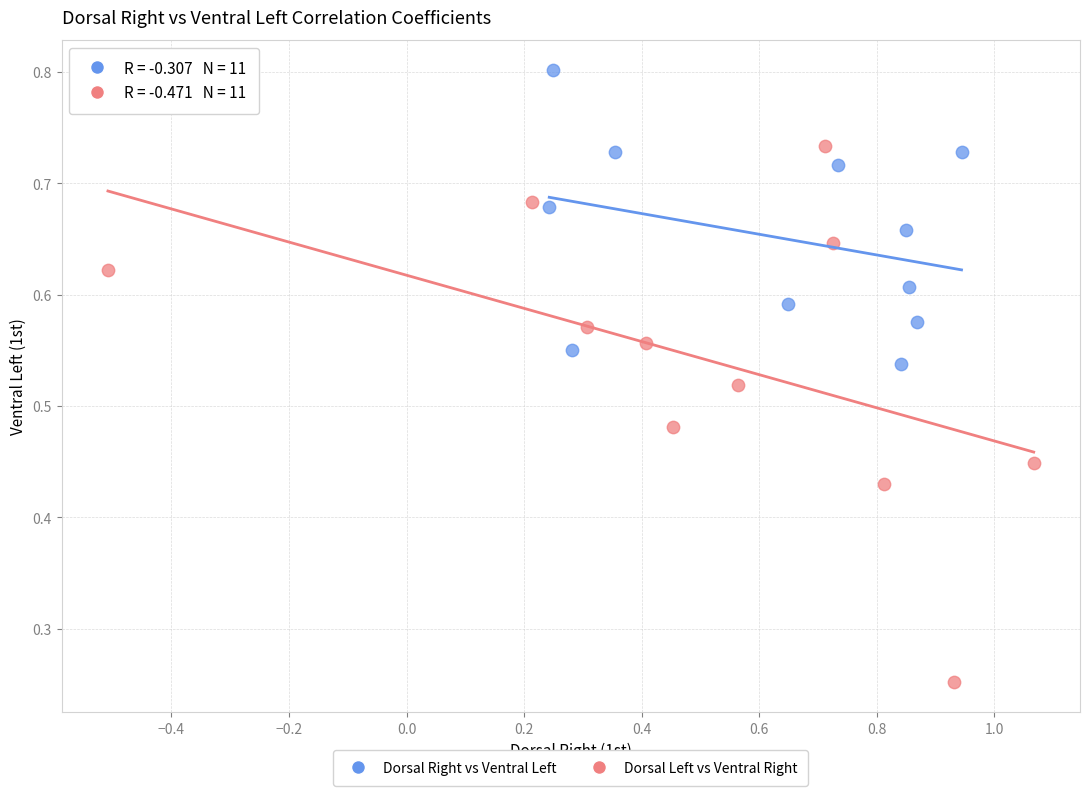

Which series has the widest spread of Y values?

Dorsal Left vs Ventral Right